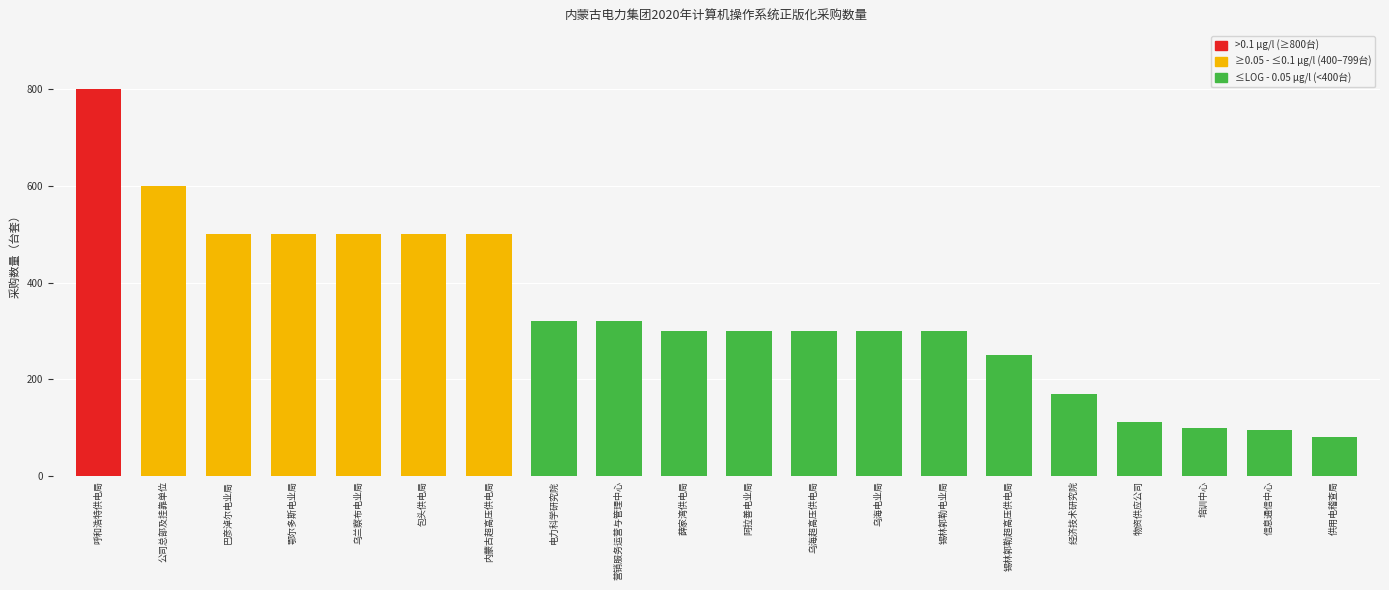

Reading left to right, extract all data points from this chart.

800	600	500	500	500	500	500	320	320	300	300	300	300	300	250	169	112	100	96	80